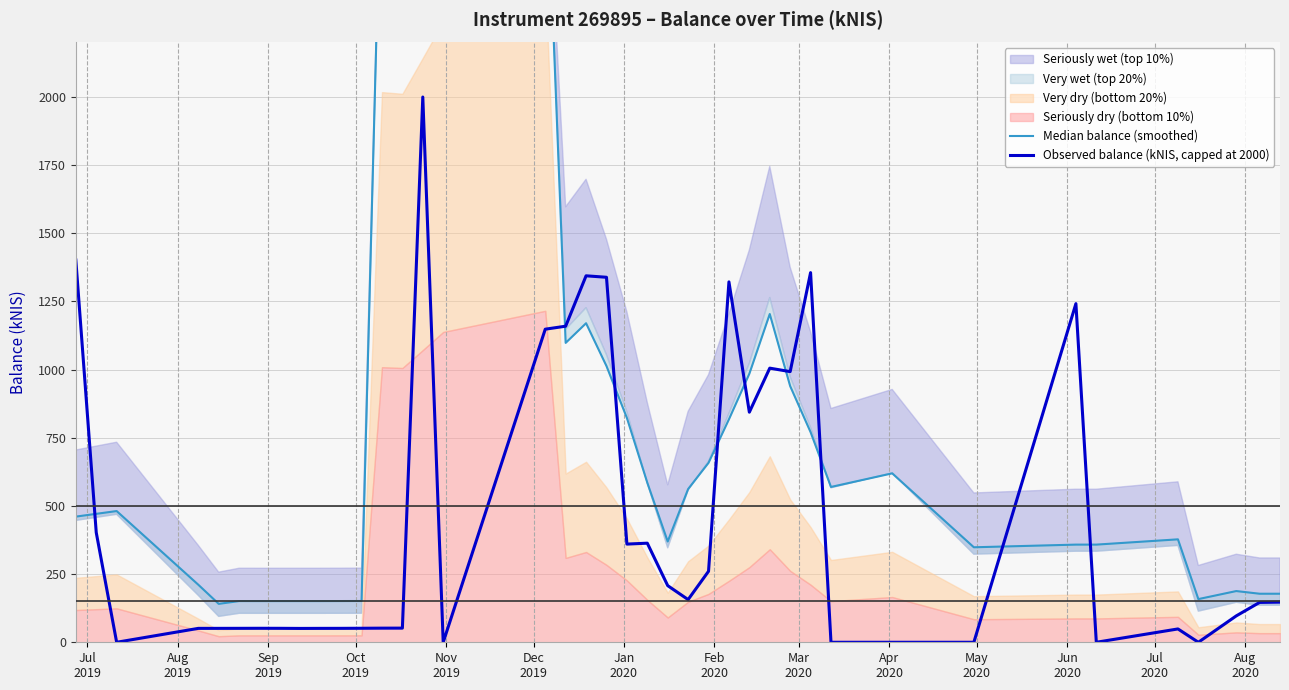

How many data points does each series have?

40